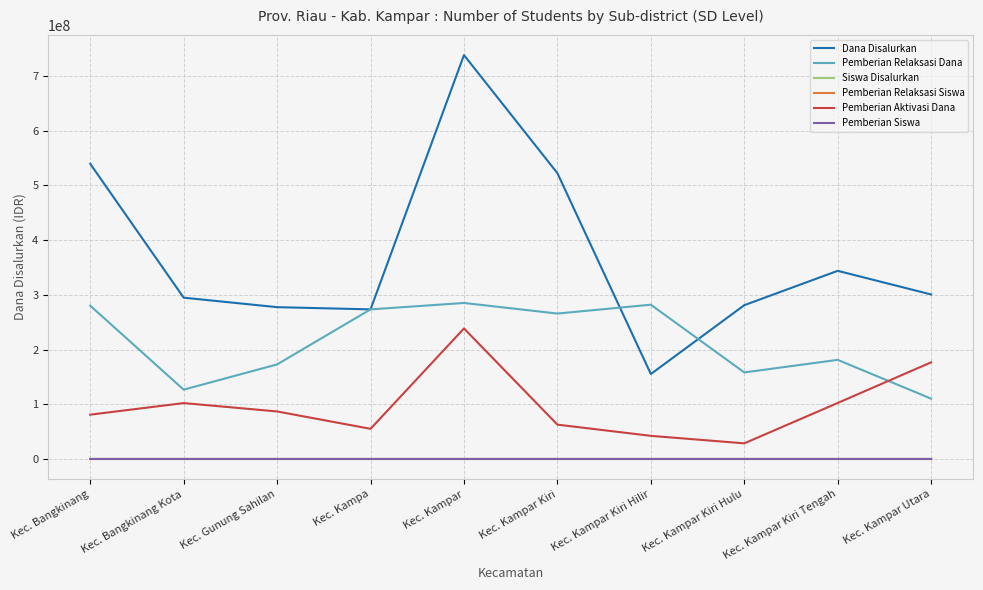

Is the value of Pemberian Siswa at Kec. Gunung Sahilan greater than the value of Pemberian Aktivasi Dana at Kec. Kampar Kiri Hulu?

No